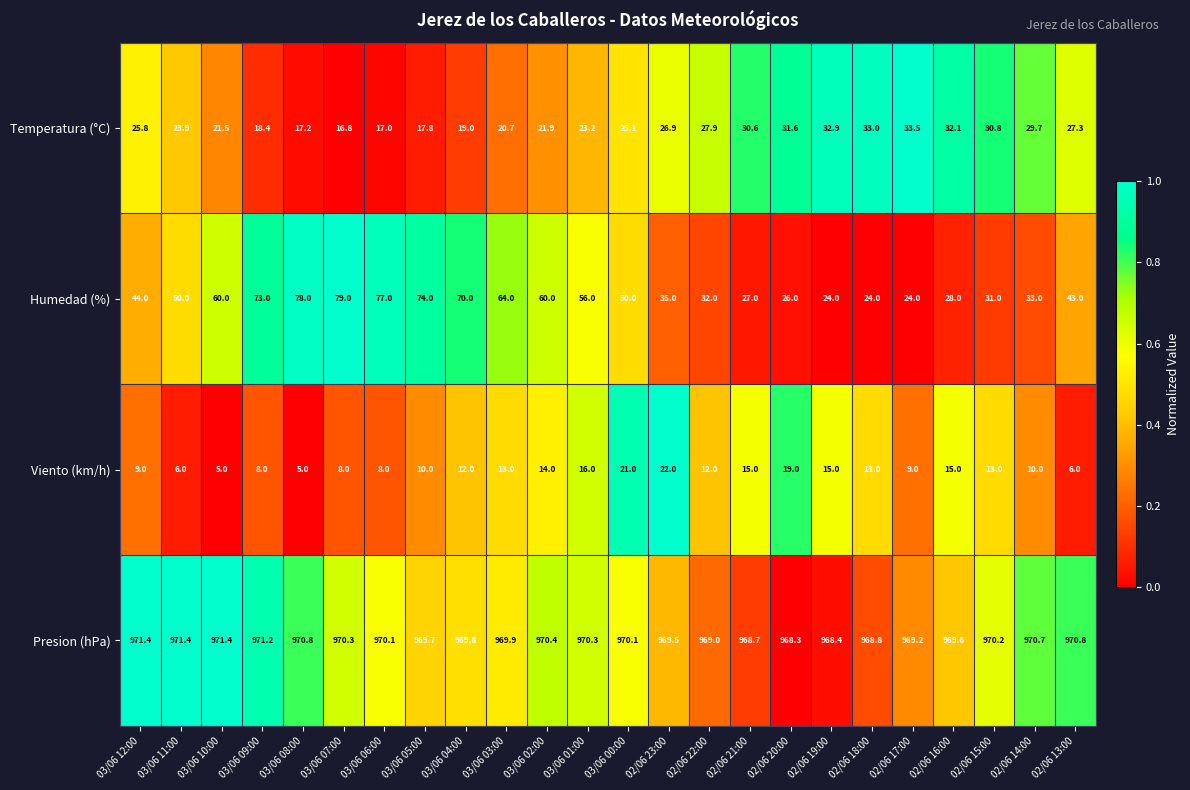

Count the number of categories in the chart.

24